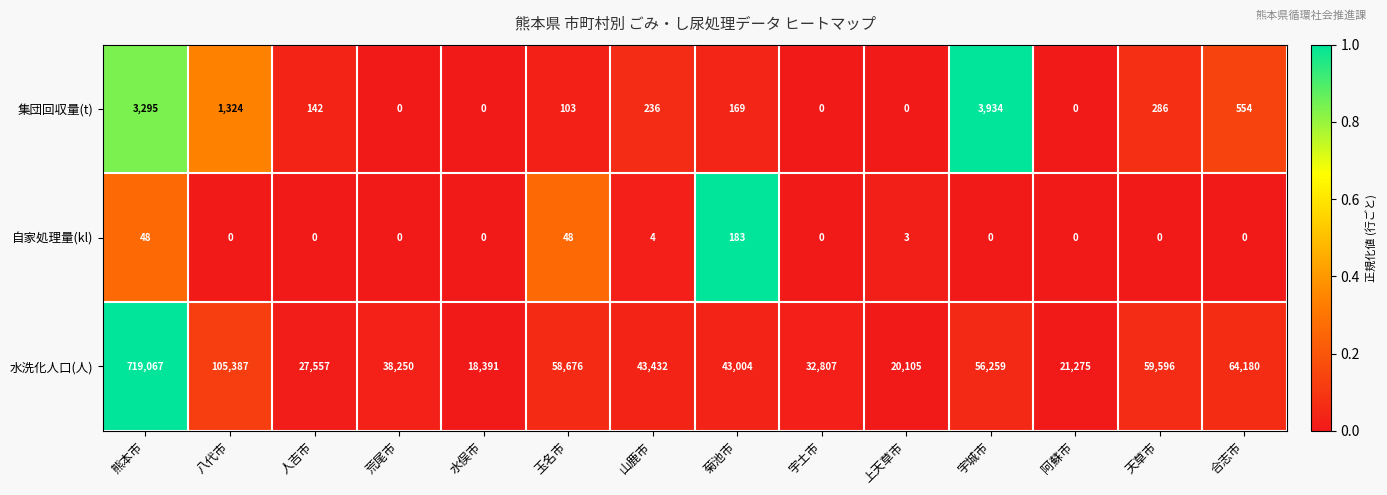

At 山鹿市, list the series in order from largest to smallest.

水洗化人口(人), 集団回収量(t), 自家処理量(kl)